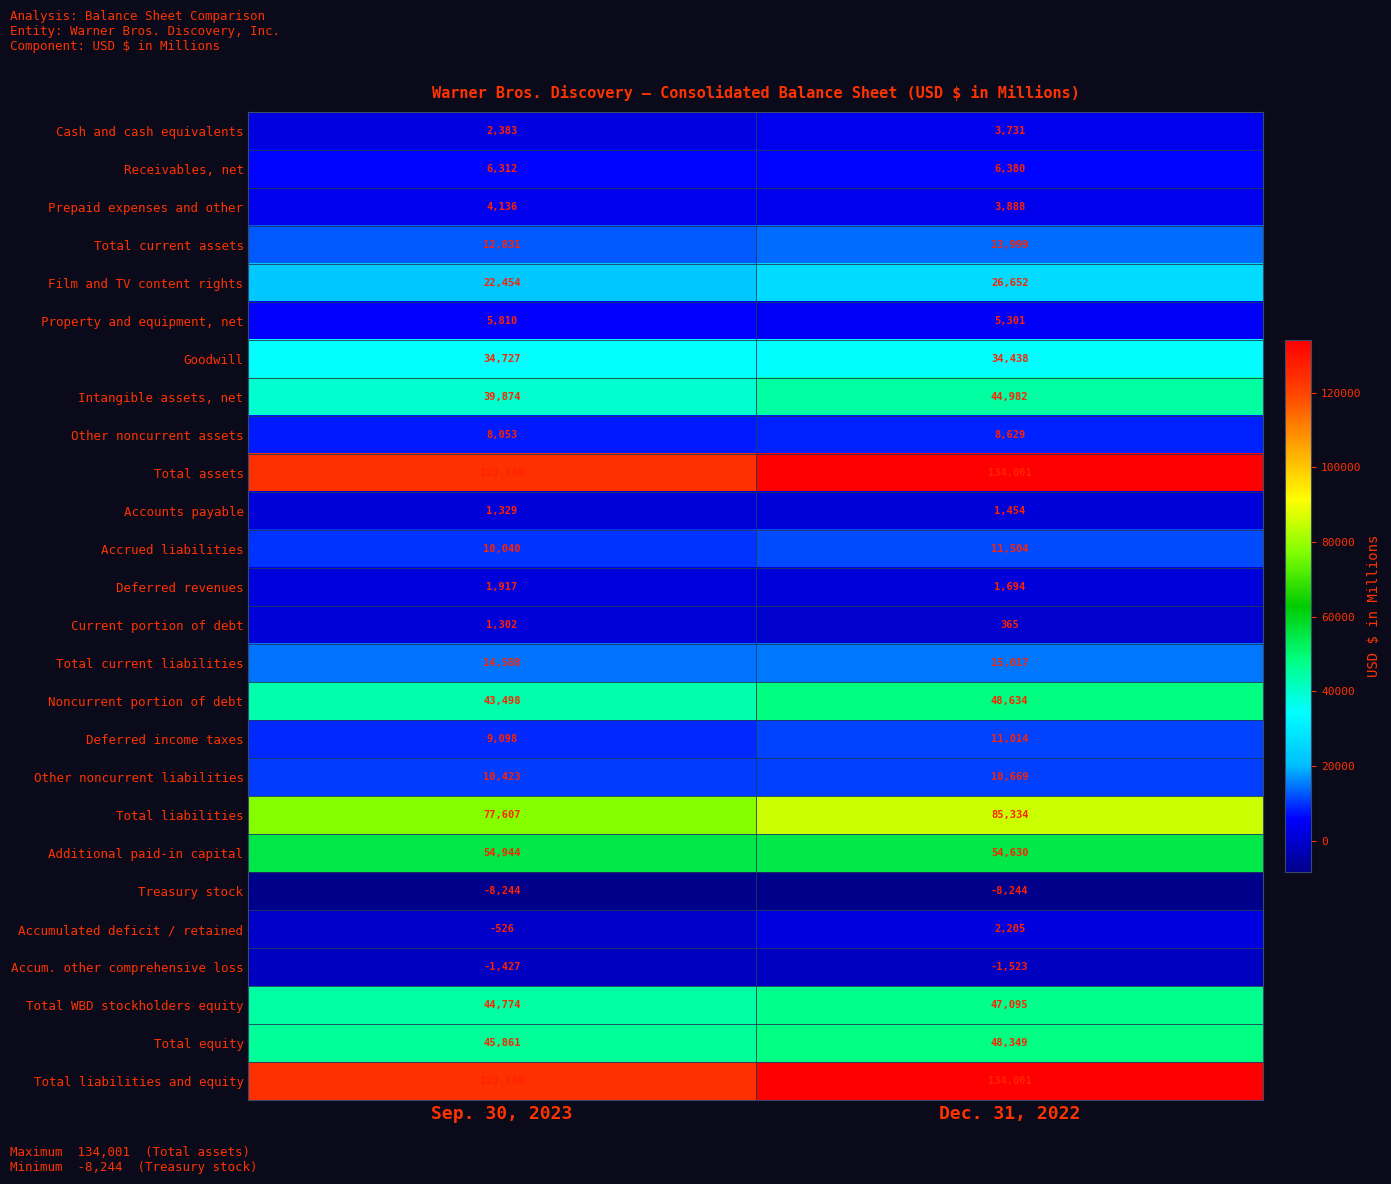

What is the minimum value shown in the chart?

-8244